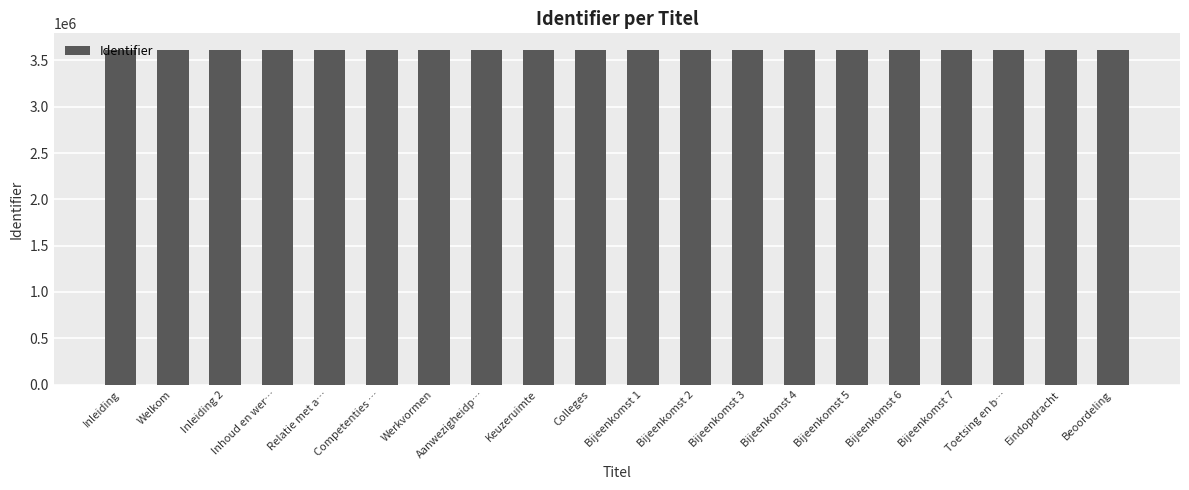

What is the label of the 18th bar from the left?

Toetsing en b…